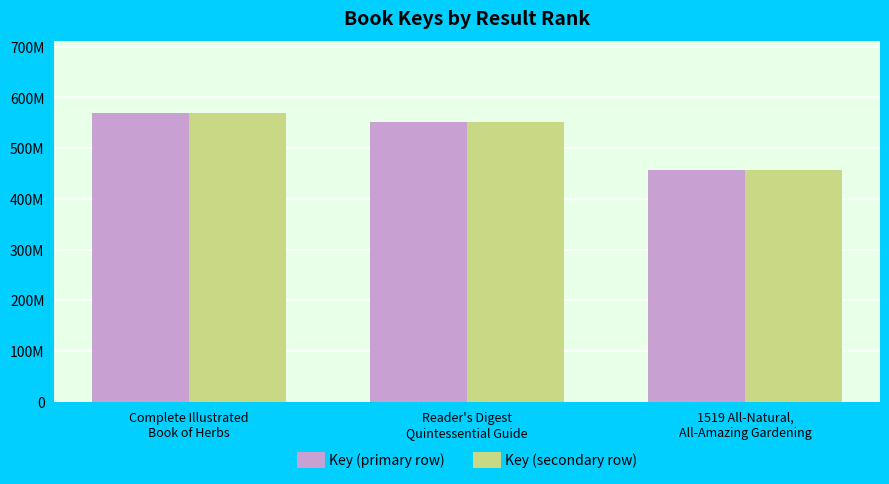

What are all the series names shown in the legend?

Key (primary row), Key (secondary row)